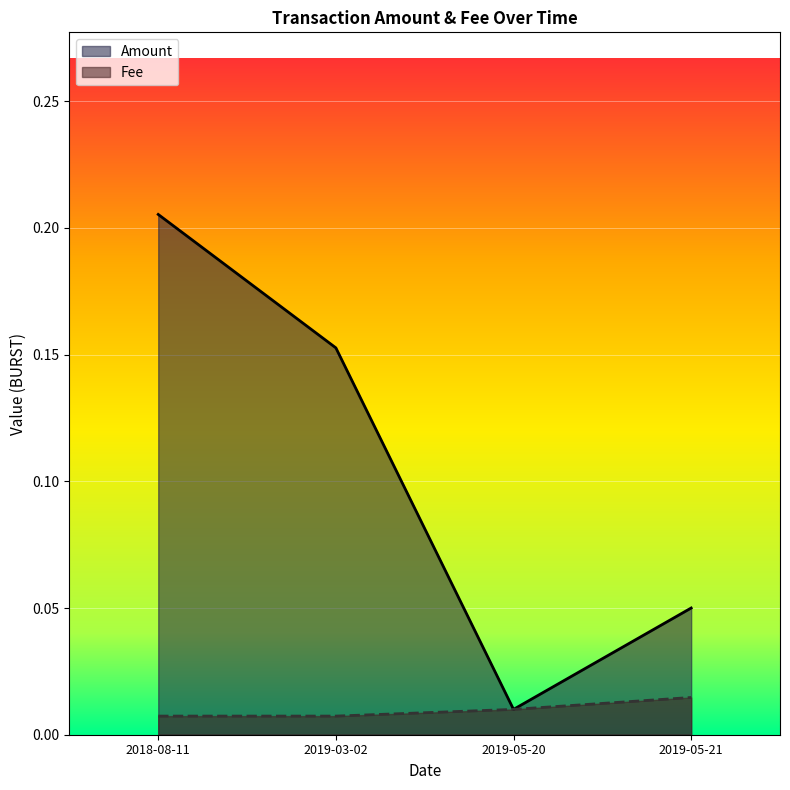

True or false: Amount and Fee cross at least once.

False